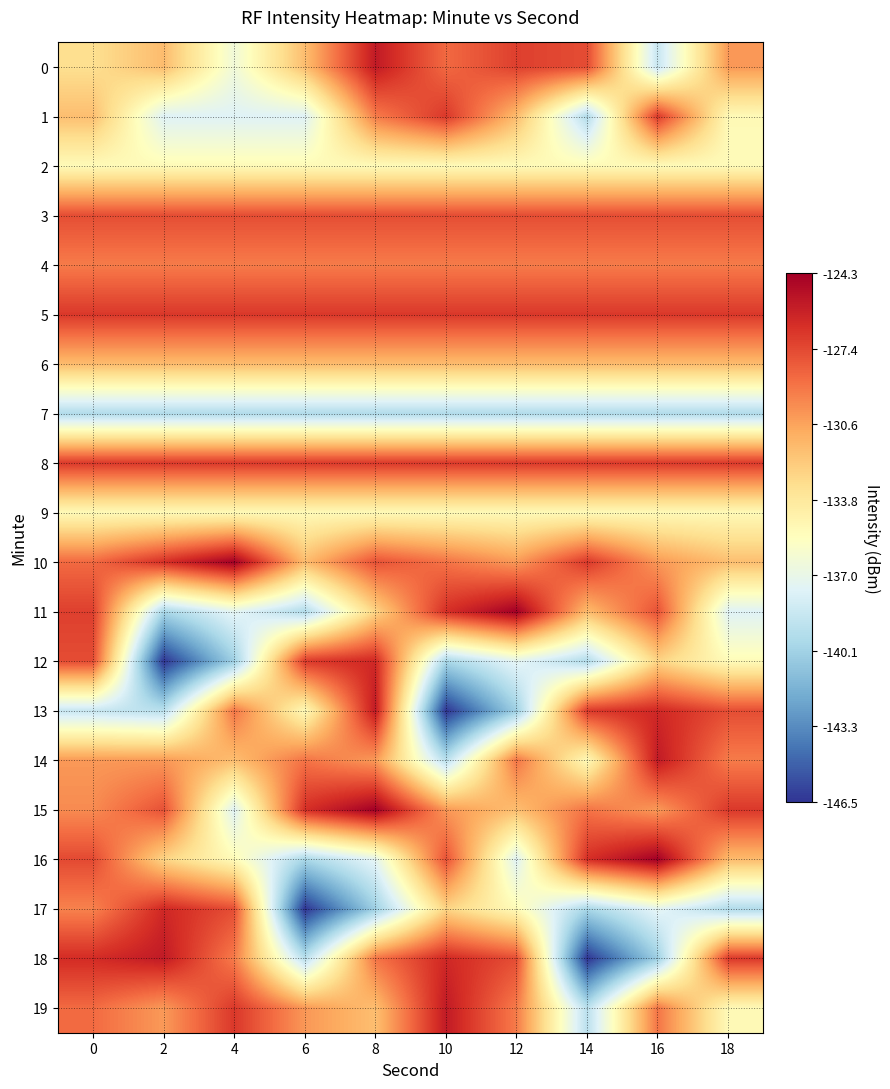

At 2, list the series in order from smallest to largest.

12, 11, 7, 13, 1, 2, 9, 16, 0, 6, 19, 14, 4, 15, 3, 8, 5, 10, 17, 18